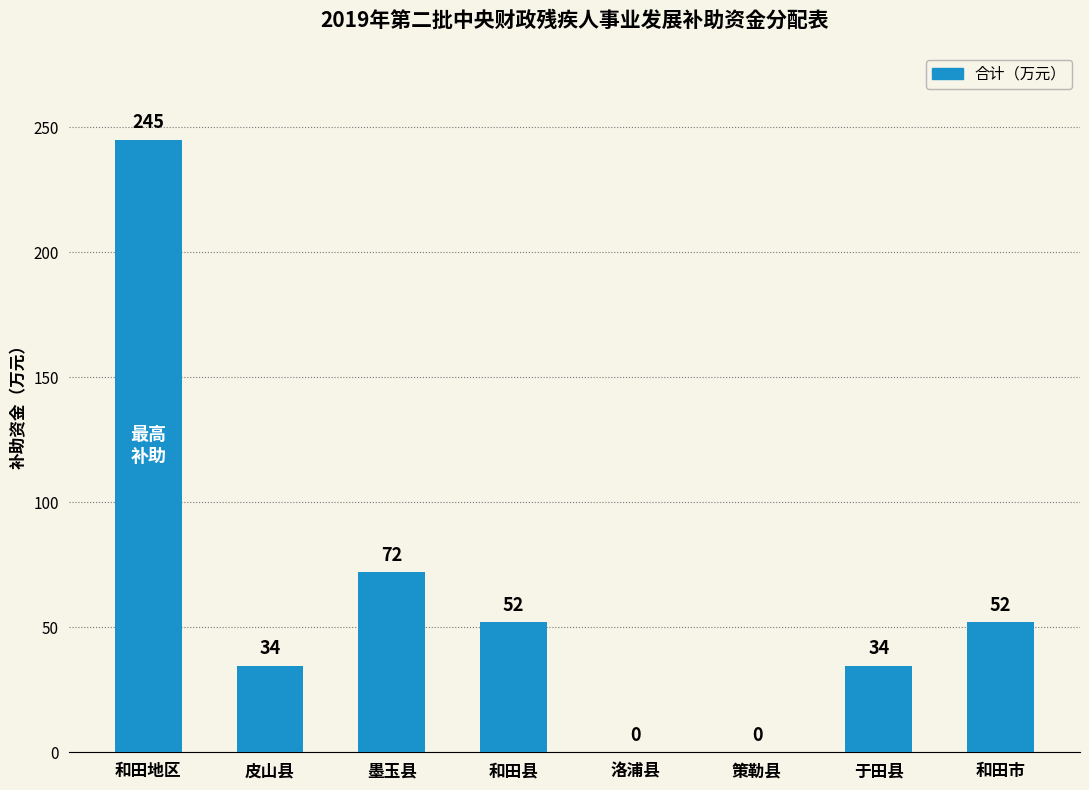

Between 和田县 and 皮山县, which is larger?

和田县